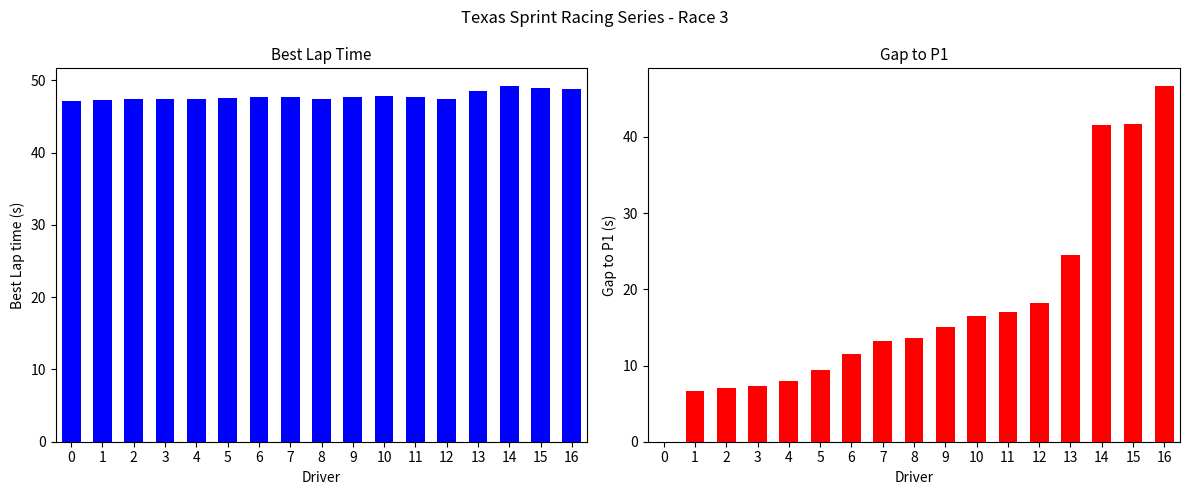

What are all the series names shown in the legend?

Best Lap time, Gap to P1